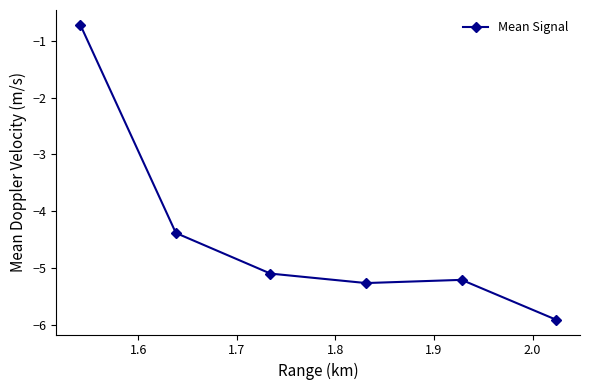

What is the value of the 3rd point from the left?

-5.1